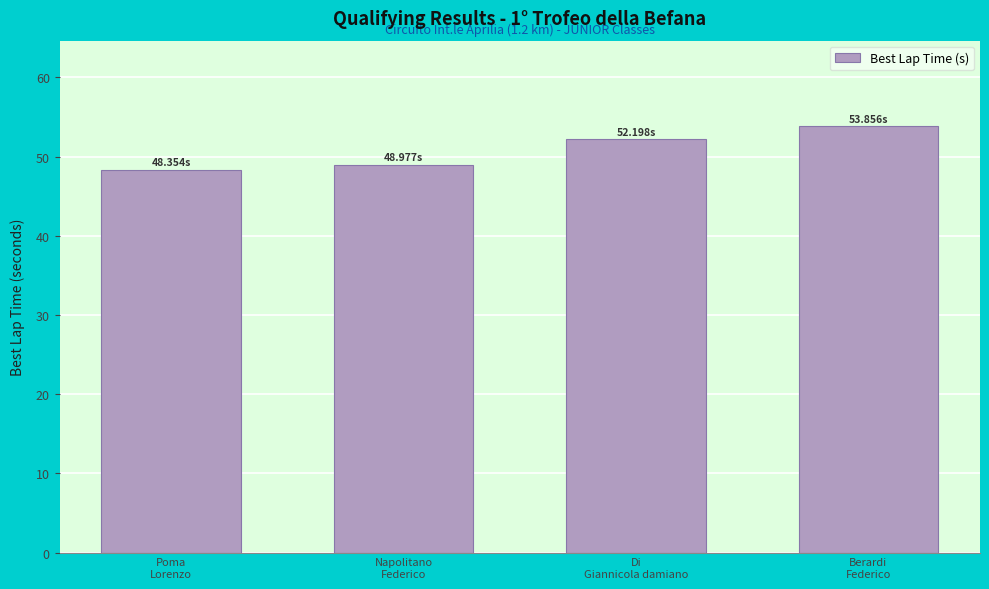

Does the chart contain any negative values?

No